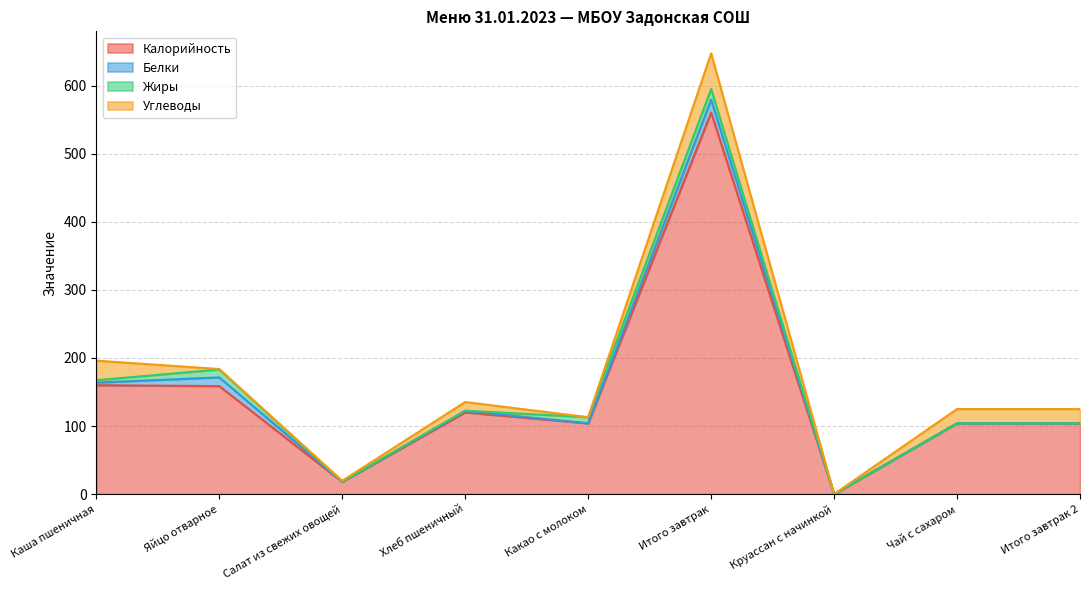

What are all the series names shown in the legend?

Калорийность, Белки, Жиры, Углеводы